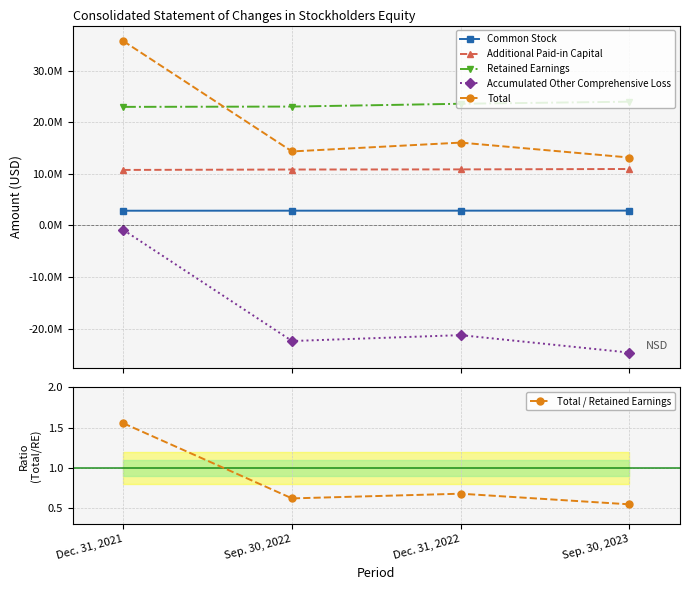

Reading left to right, list all the values displayed in this chart.

Common Stock: Dec. 31, 2021=2854000.0	Sep. 30, 2022=2862000.0	Dec. 31, 2022=2865000.0	Sep. 30, 2023=2877000.0
Additional Paid-in Capital: Dec. 31, 2021=10759000.0	Sep. 30, 2022=10836000.0	Dec. 31, 2022=10862000.0	Sep. 30, 2023=10940000.0
Retained Earnings: Dec. 31, 2021=22977000.0	Sep. 30, 2022=23035000.0	Dec. 31, 2022=23579000.0	Sep. 30, 2023=23980000.0
Accumulated Other Comprehensive Loss: Dec. 31, 2021=-874000.0	Sep. 30, 2022=-22393000.0	Dec. 31, 2022=-21252000.0	Sep. 30, 2023=-24636000.0
Total: Dec. 31, 2021=35716000.0	Sep. 30, 2022=14340000.0	Dec. 31, 2022=16054000.0	Sep. 30, 2023=13161000.0
Total / Retained Earnings: Dec. 31, 2021=1.6	Sep. 30, 2022=0.6	Dec. 31, 2022=0.7	Sep. 30, 2023=0.5